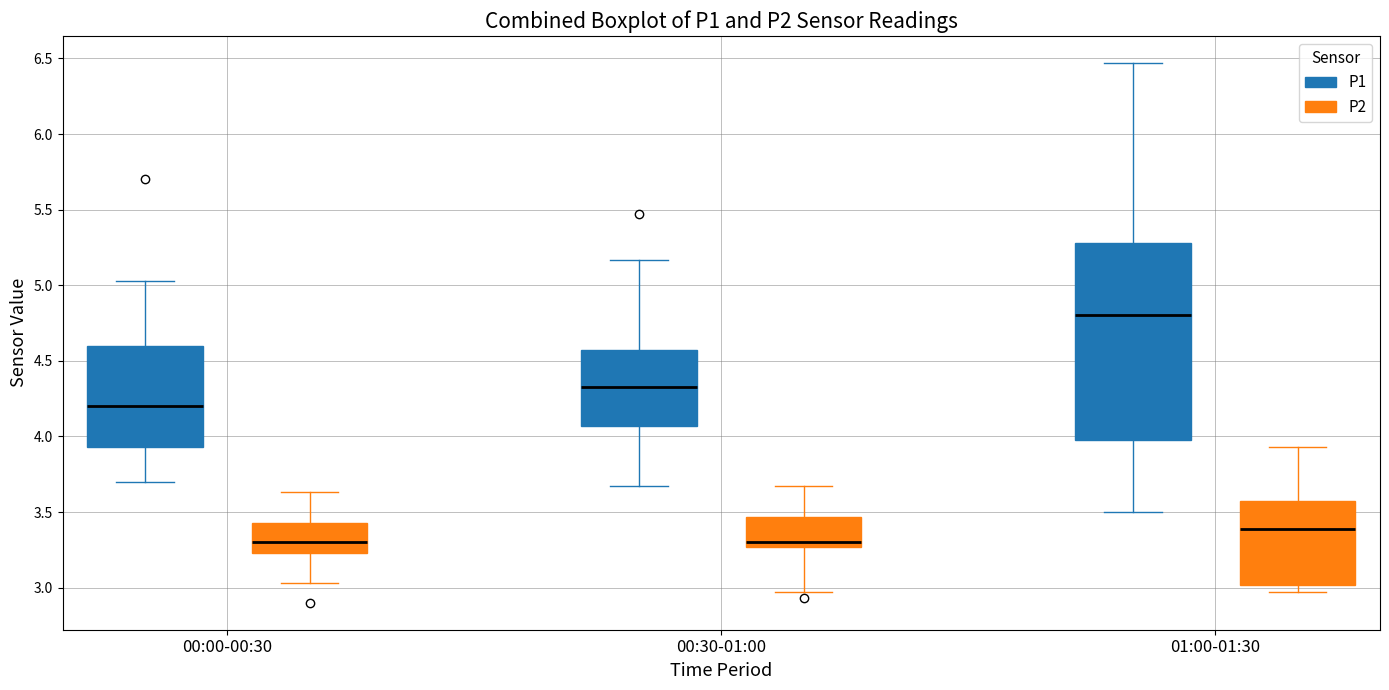

Reading left to right, read every box against the y-axis: the position of its median line, the range the box covers, and the ends of its whiskers. The values are not printed on the chart, so give them approximately, as read against the axis.

00:00-00:30 (P1): median 4.20, box 3.95 to 4.60, whiskers 3.70 to 5.05
00:00-00:30 (P2): median 3.30, box 3.25 to 3.45, whiskers 3.05 to 3.65
00:30-01:00 (P1): median 4.35, box 4.05 to 4.55, whiskers 3.65 to 5.15
00:30-01:00 (P2): median 3.30, box 3.25 to 3.45, whiskers 2.95 to 3.65
01:00-01:30 (P1): median 4.80, box 4.00 to 5.30, whiskers 3.50 to 6.45
01:00-01:30 (P2): median 3.40, box 3.00 to 3.60, whiskers 2.95 to 3.95